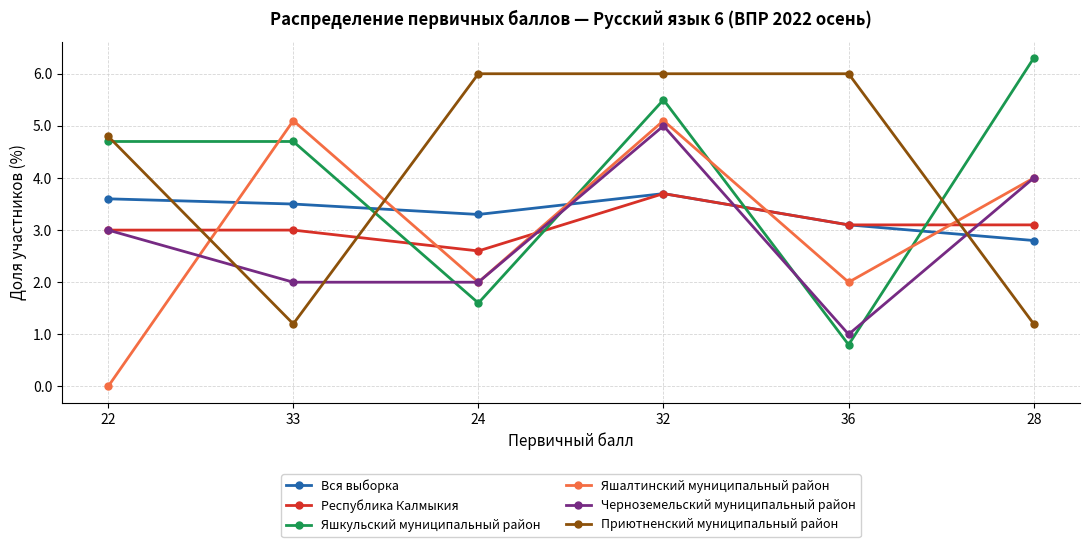

Is it true that Вся выборка equals 3.6 at 22?

True